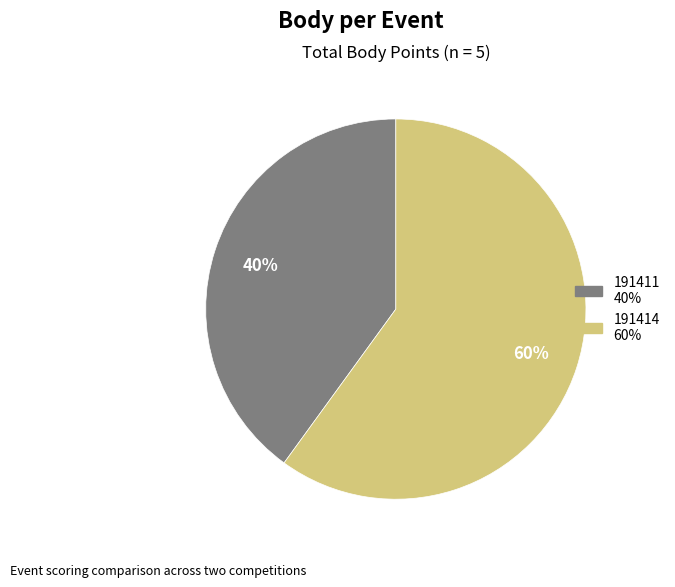

Is there a majority slice in this chart?

Yes